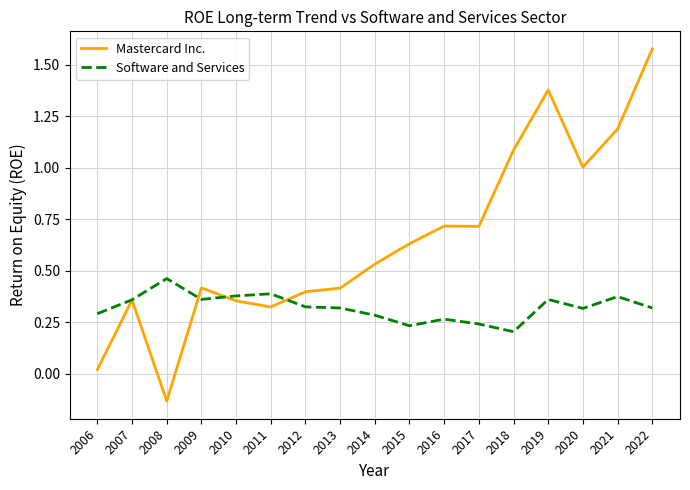

Rank the series by their maximum value, from lowest to highest.

Software and Services, Mastercard Inc.